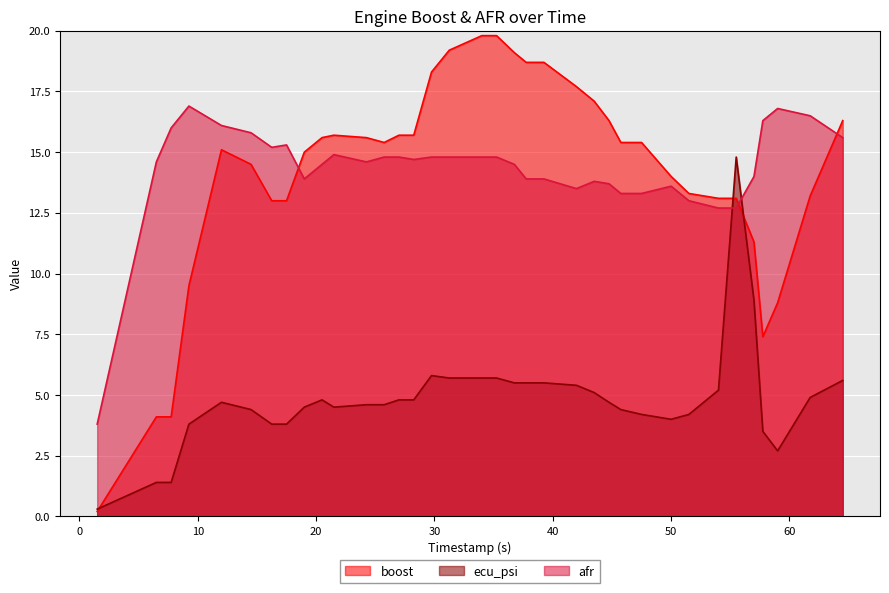

Where is afr nearest to the value 10?

54.0